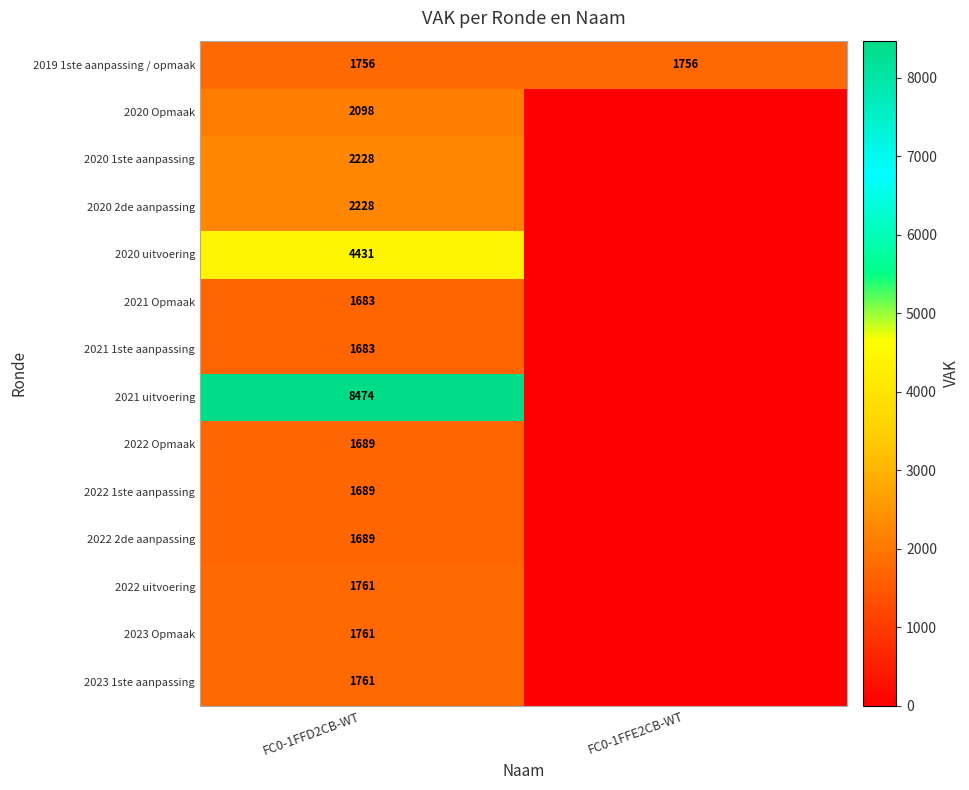

The 2021 Opmaak series shows 2557 at FC0-1FFD2CB-WT. True or false?

False